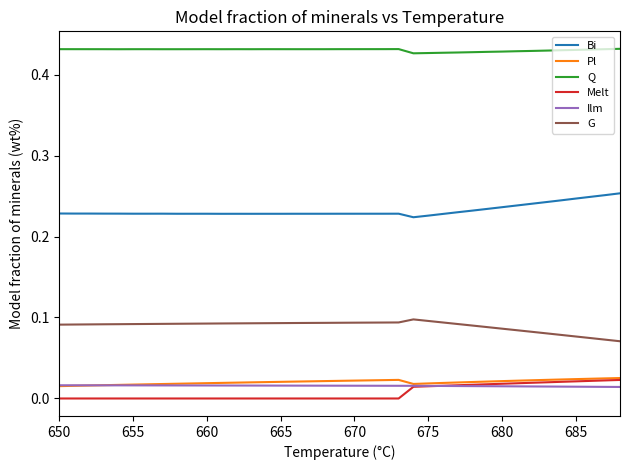

Which series has the largest total across all categories?

Q